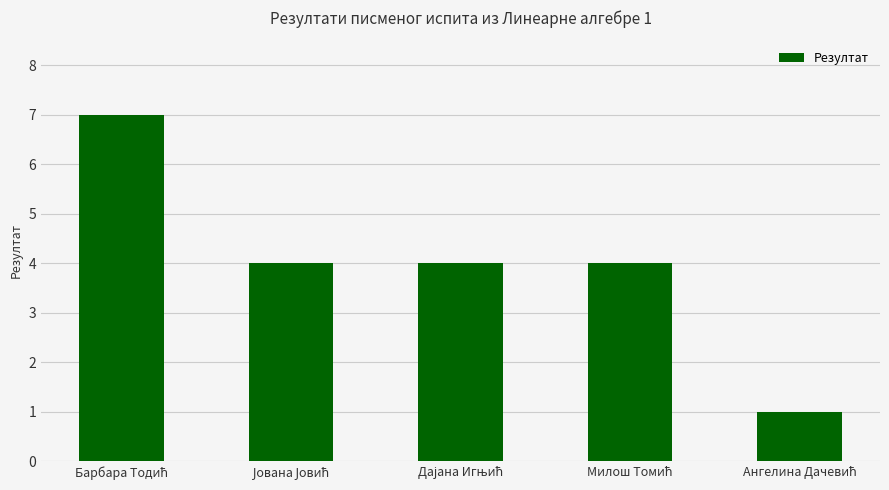

What is the difference between the maximum and minimum values?

6